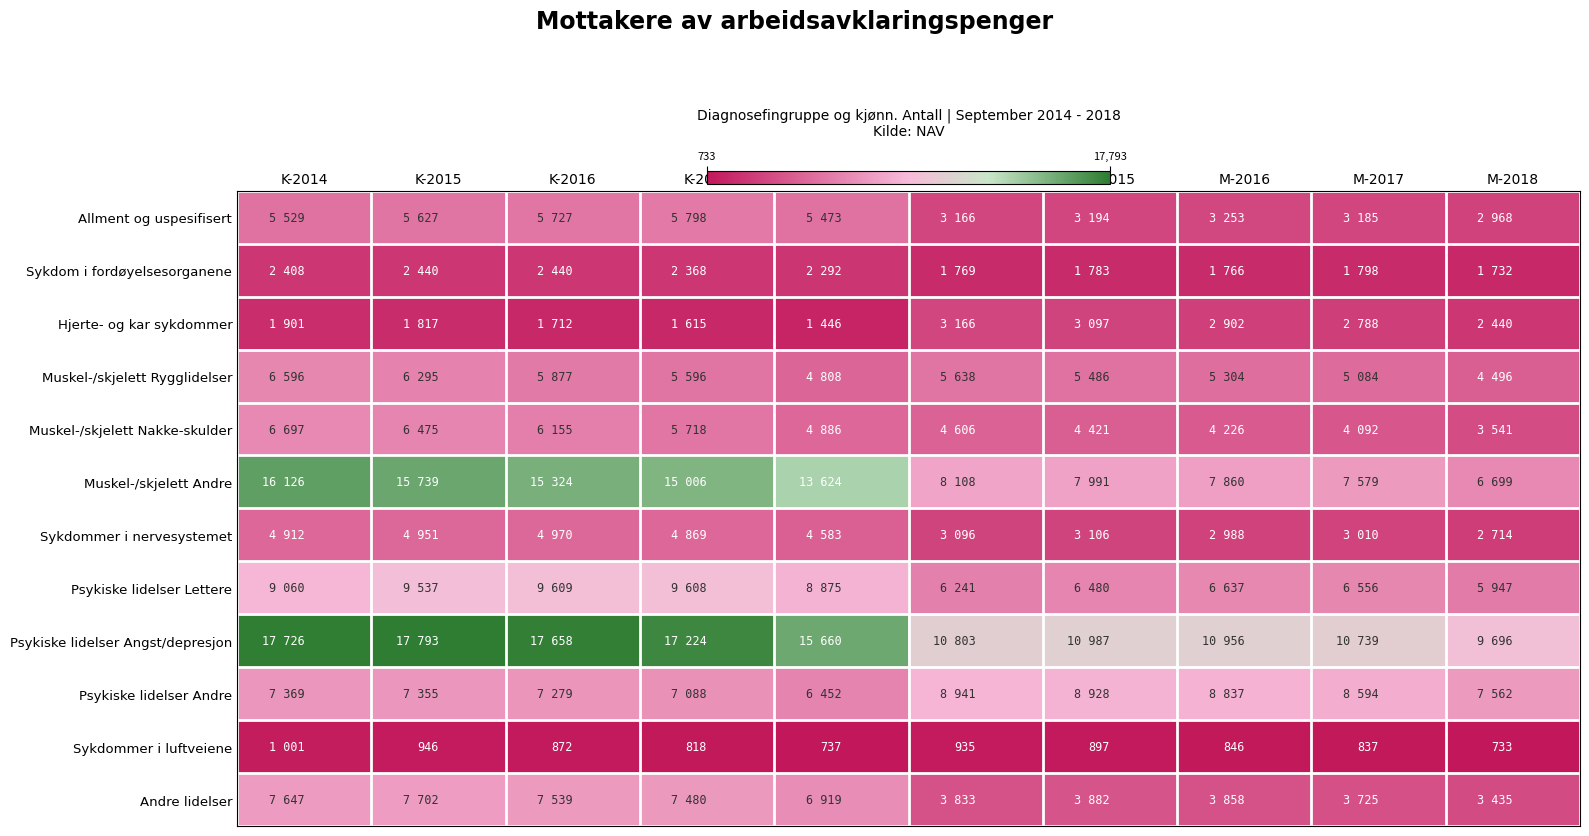

The Sykdommer i luftveiene series shows 247 at K-2015. True or false?

False